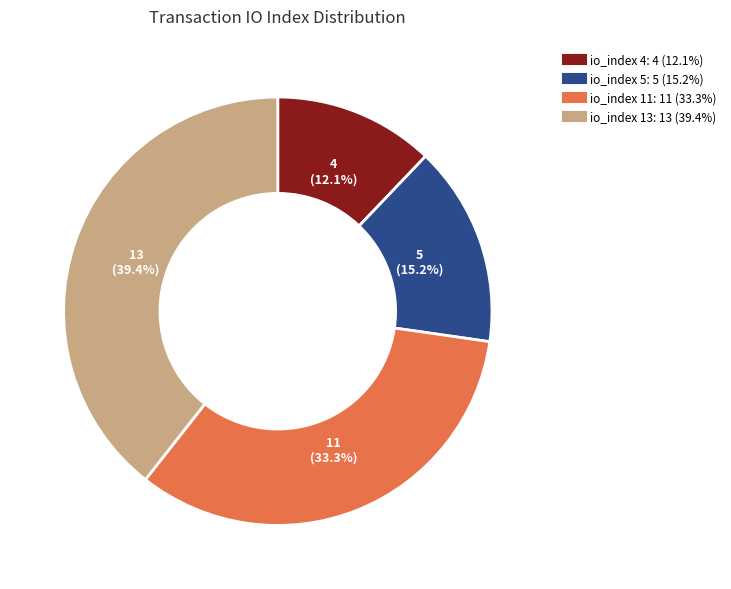

Is it true that io_index 5 is 15% of the pie?

True